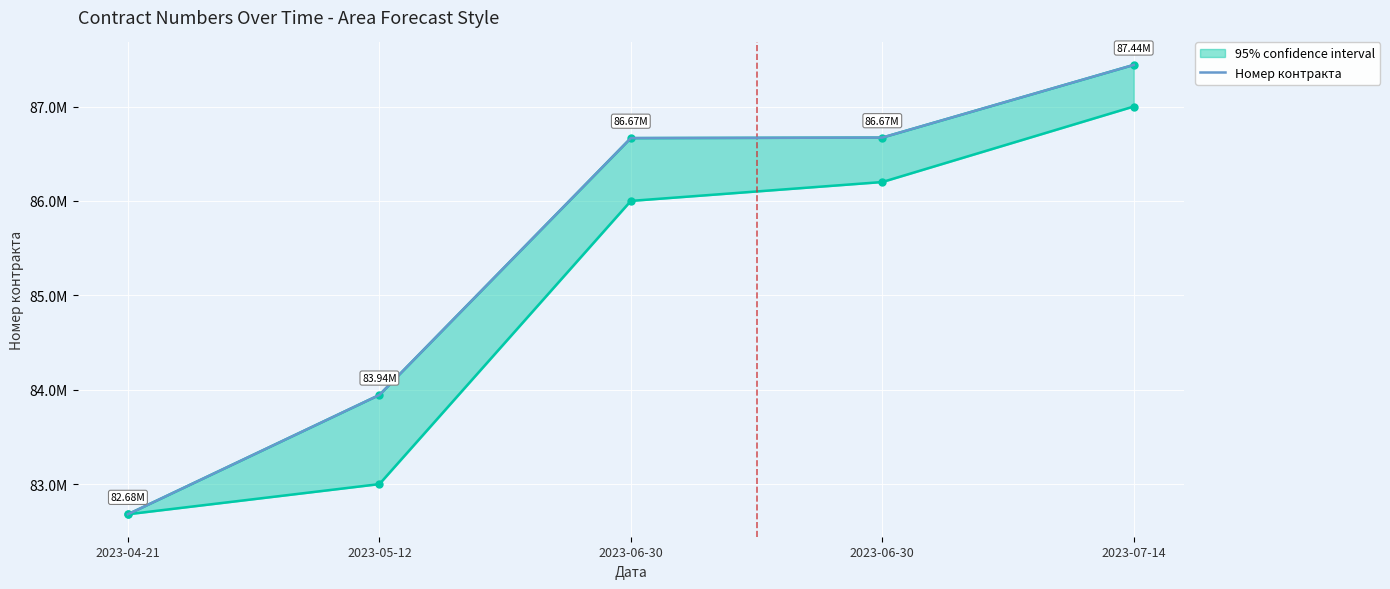

Is it true that the value at 2023-05-12 is 31147801?

False